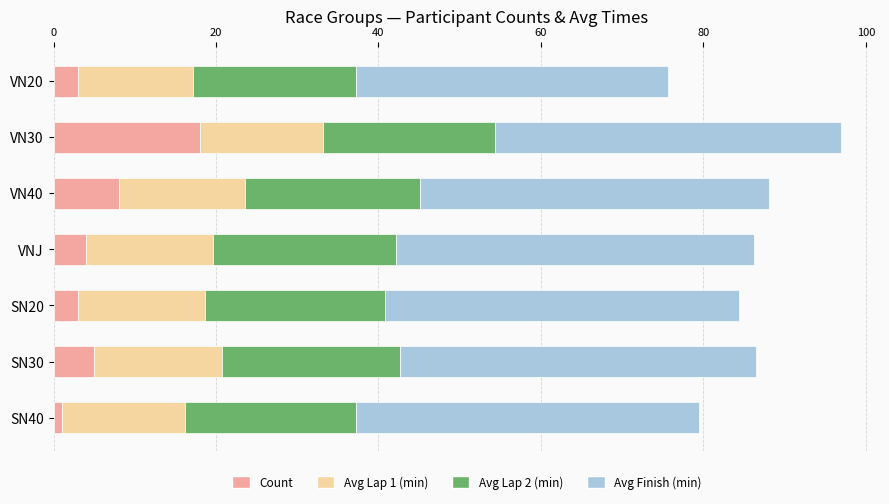

Is it true that Count equals 3.0 at SN20?

True